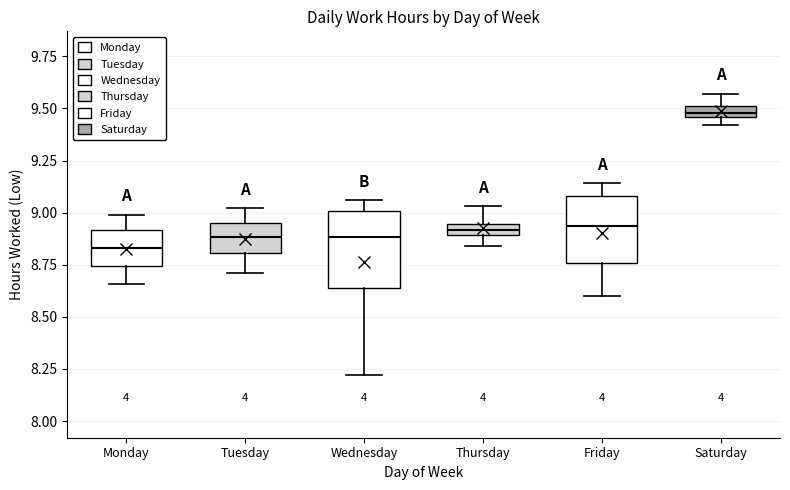

Which box's median line is the lowest?

Monday